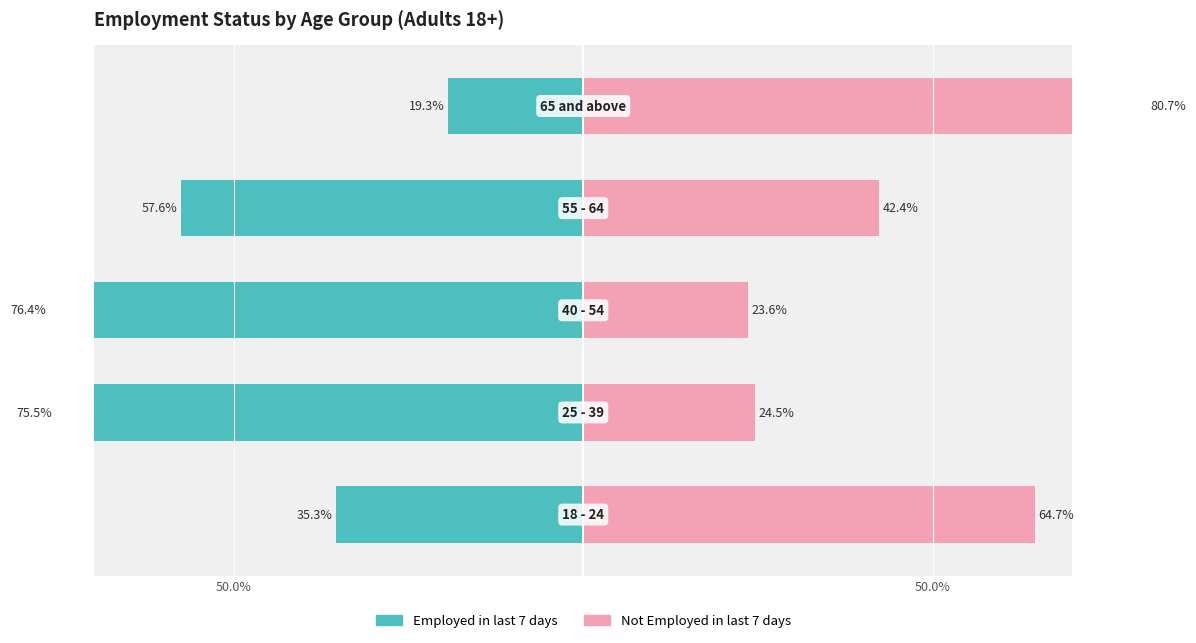

What is the average value of the Not Employed in last 7 days series?

47.2